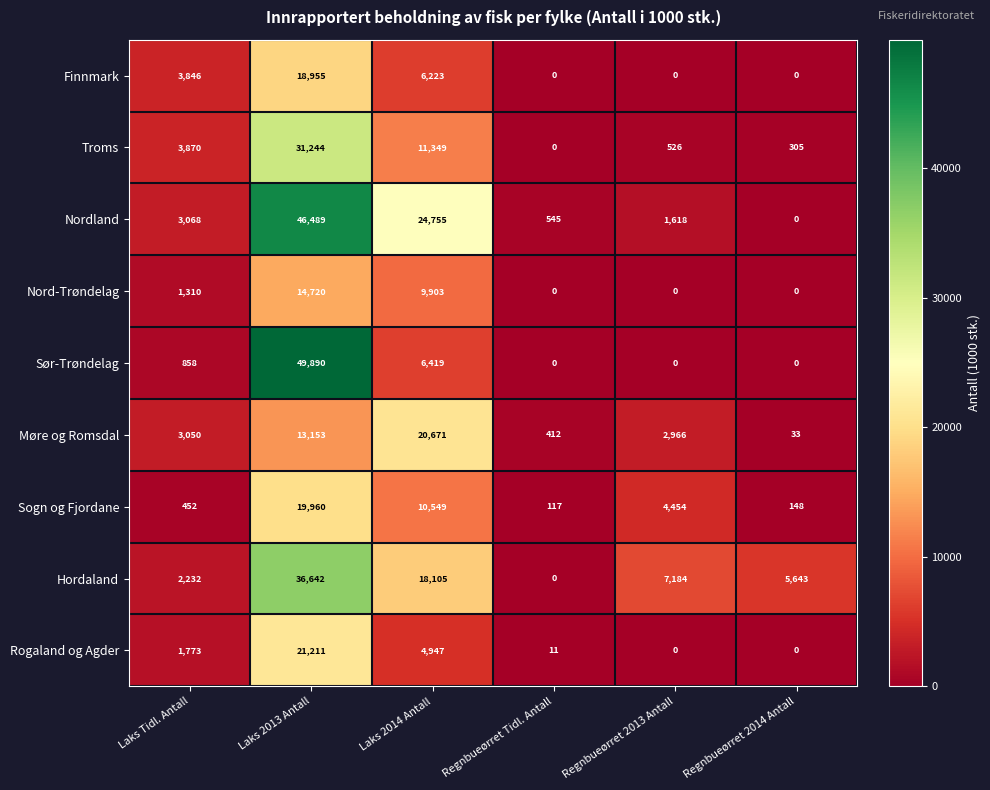

Rank the series by their maximum value, from lowest to highest.

Nord-Trøndelag, Finnmark, Sogn og Fjordane, Møre og Romsdal, Rogaland og Agder, Troms, Hordaland, Nordland, Sør-Trøndelag